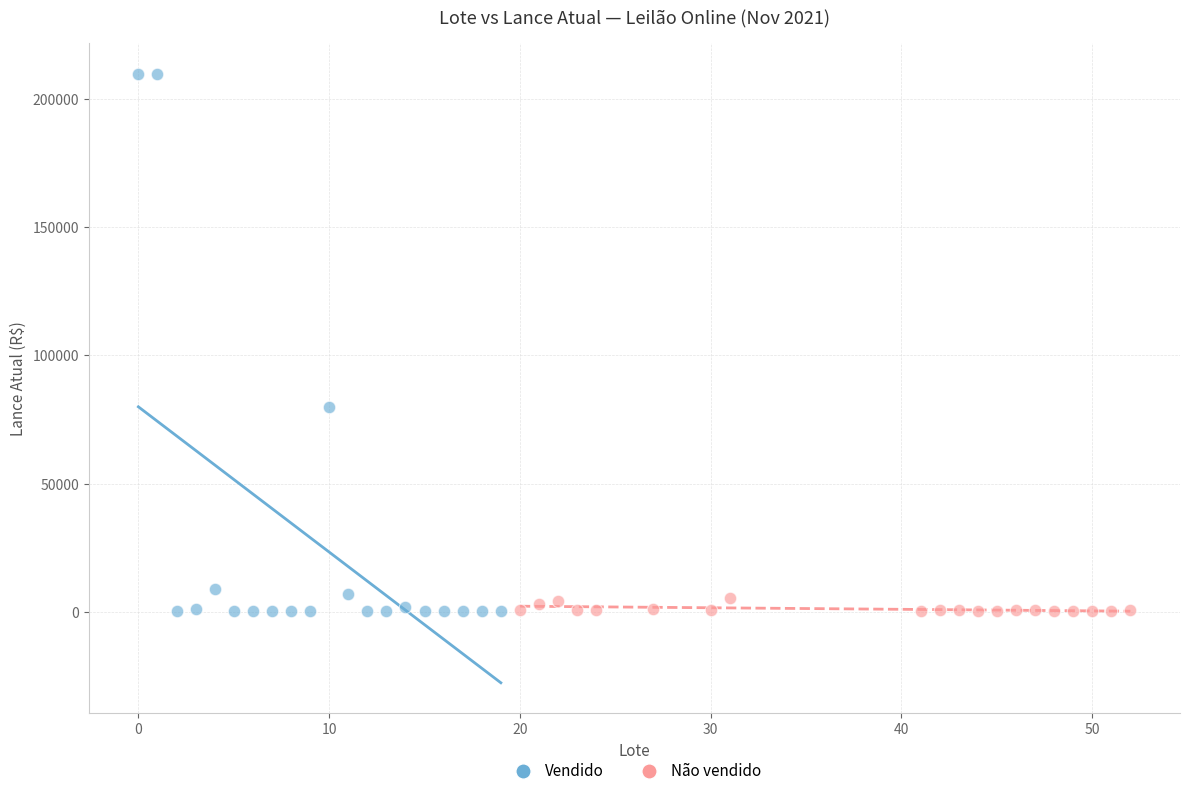

What are all the series names shown in the legend?

Vendido, Não vendido